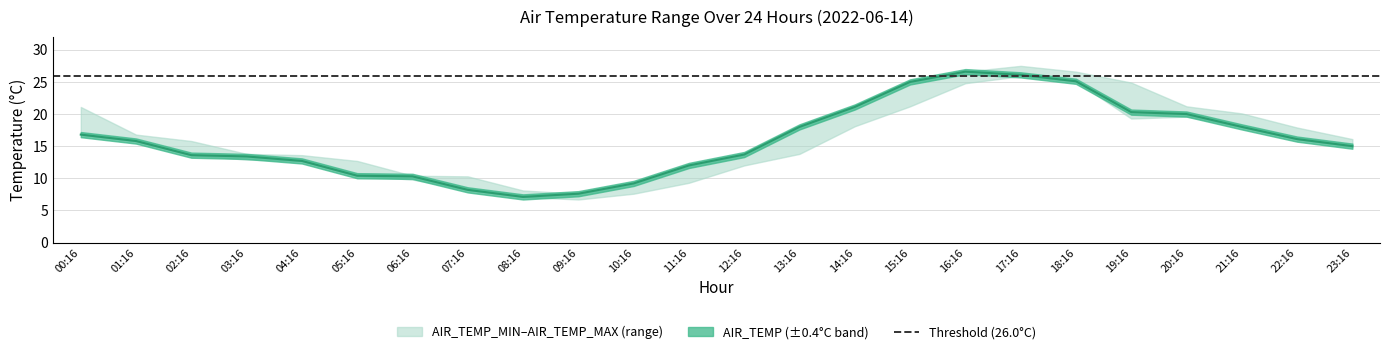

Is the value of AIR_TEMP at 06:16 greater than the value of AIR_TEMP_MAX at 16:16?

No